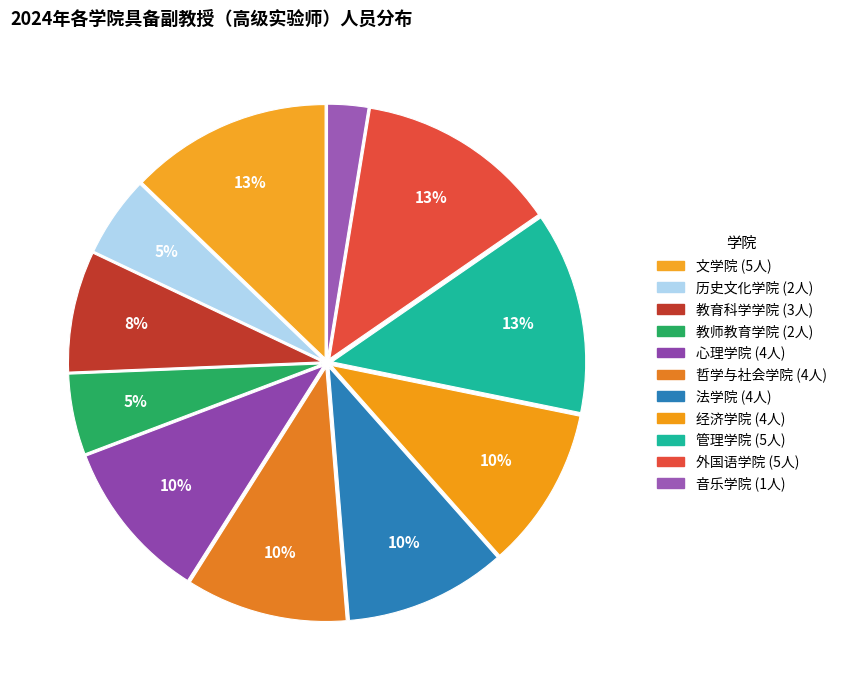

What percentage is the 文学院 slice, to the nearest percent?

13%